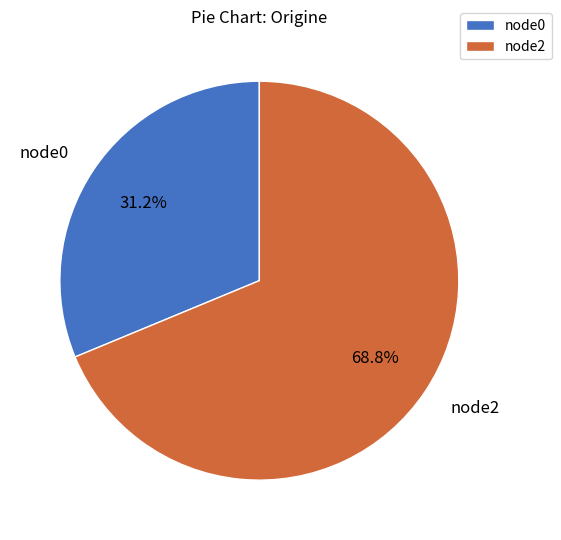

To the nearest percent, what is the combined percentage of node2 and node0?

100%